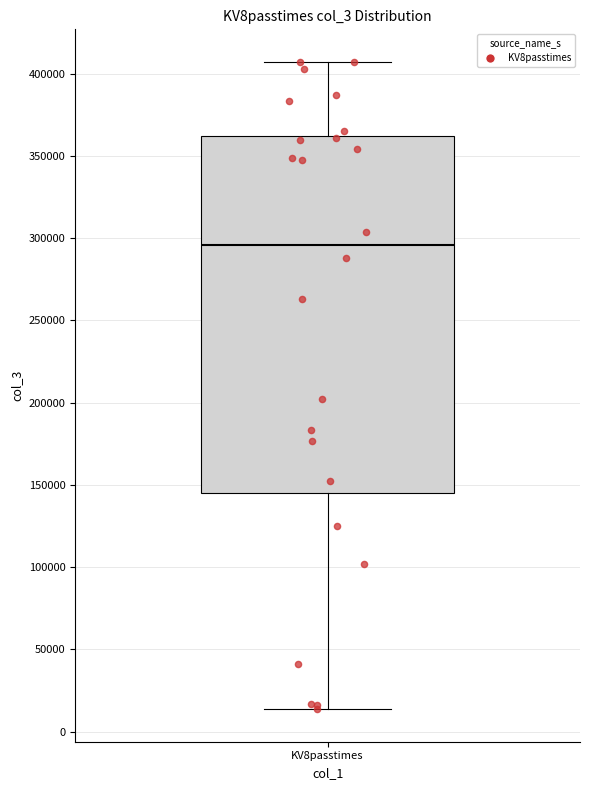

Where does the median line of the box for KV8passtimes sit on the y-axis? The values are not printed on the chart, so give them approximately, as read against the axis.

295000